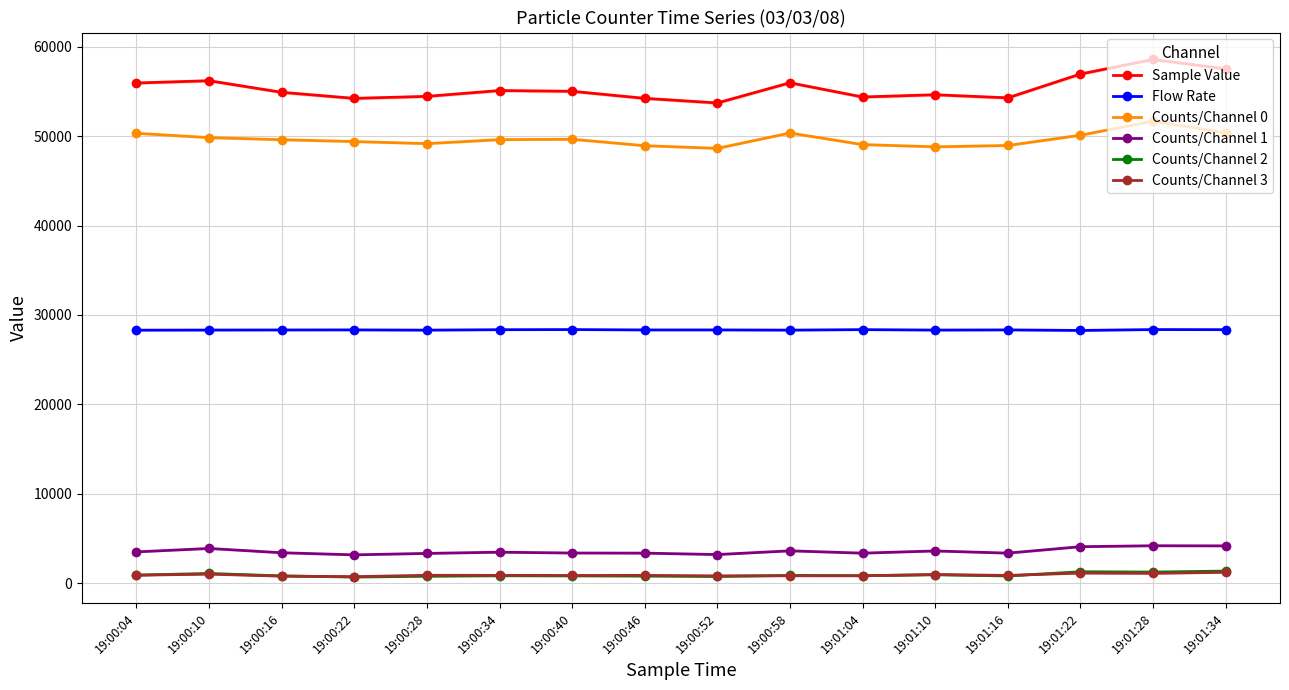

True or false: Sample Value has a value of 54233.0 at 19:00:46.

True